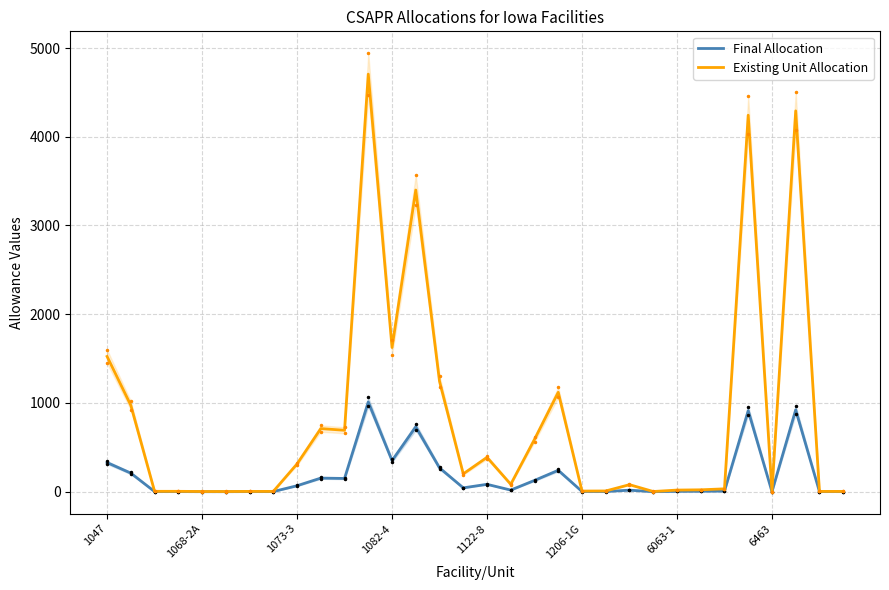

What is the sum of all Existing Unit Allocation values?

26296